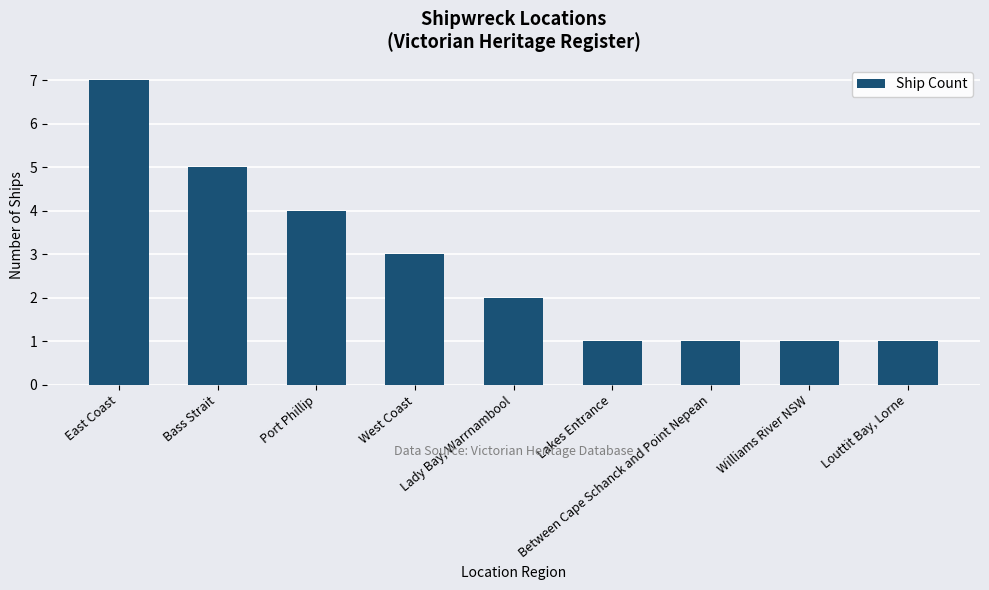

What position from the left is East Coast?

1